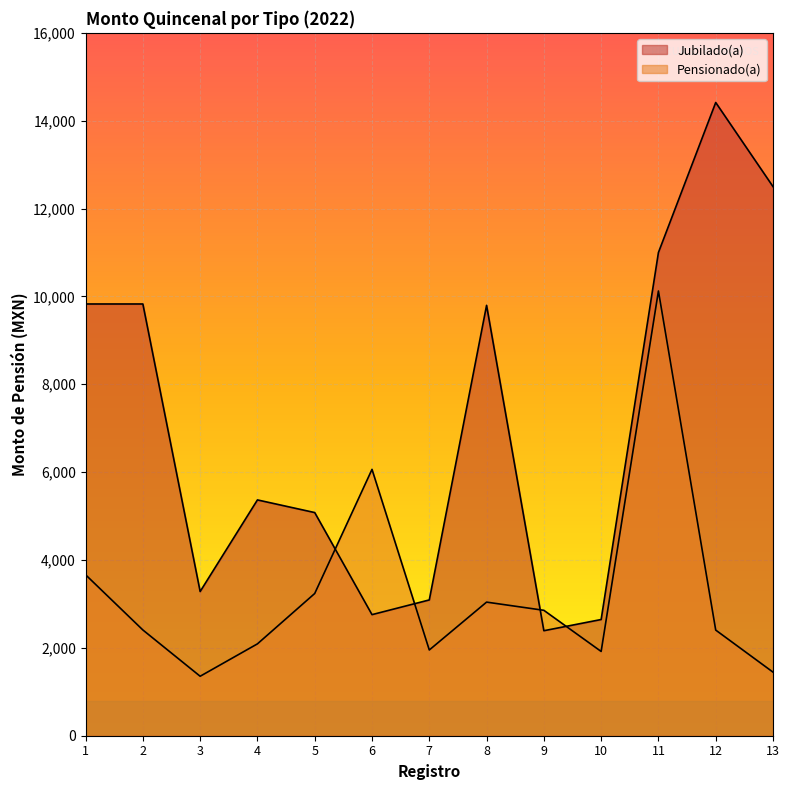

True or false: Pensionado(a) has a value of 2091.0 at 4.

True